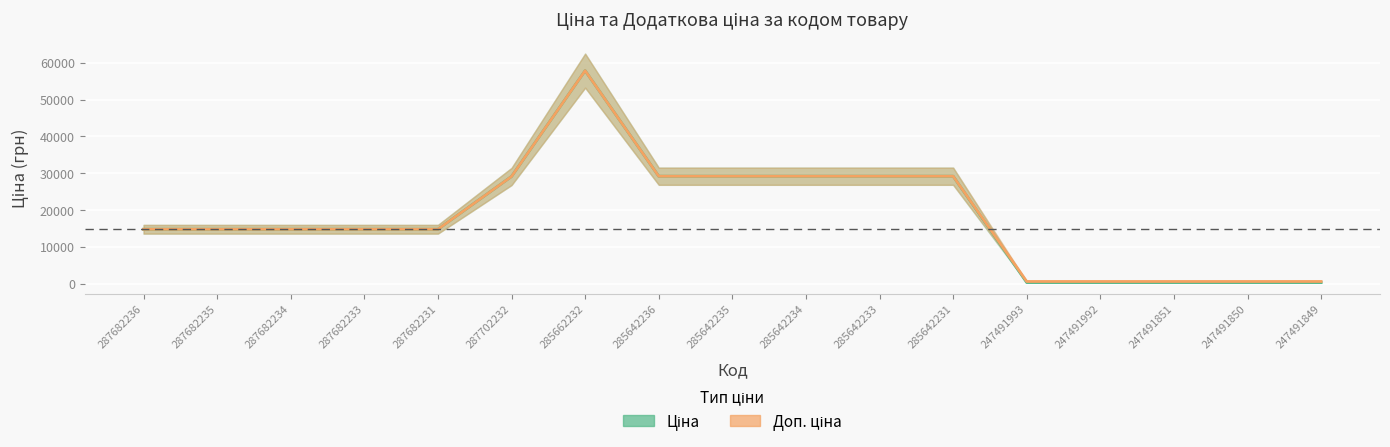

What is the label of the 3rd point from the right?

247491851